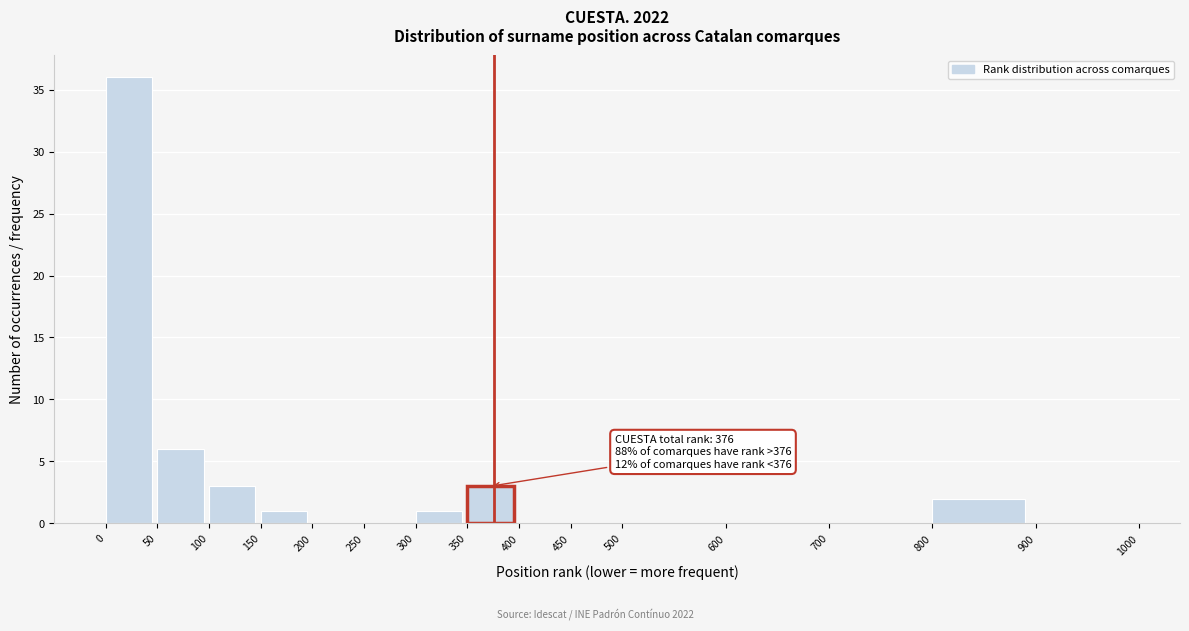

Which range on the x-axis has the tallest bar?

0 to 50